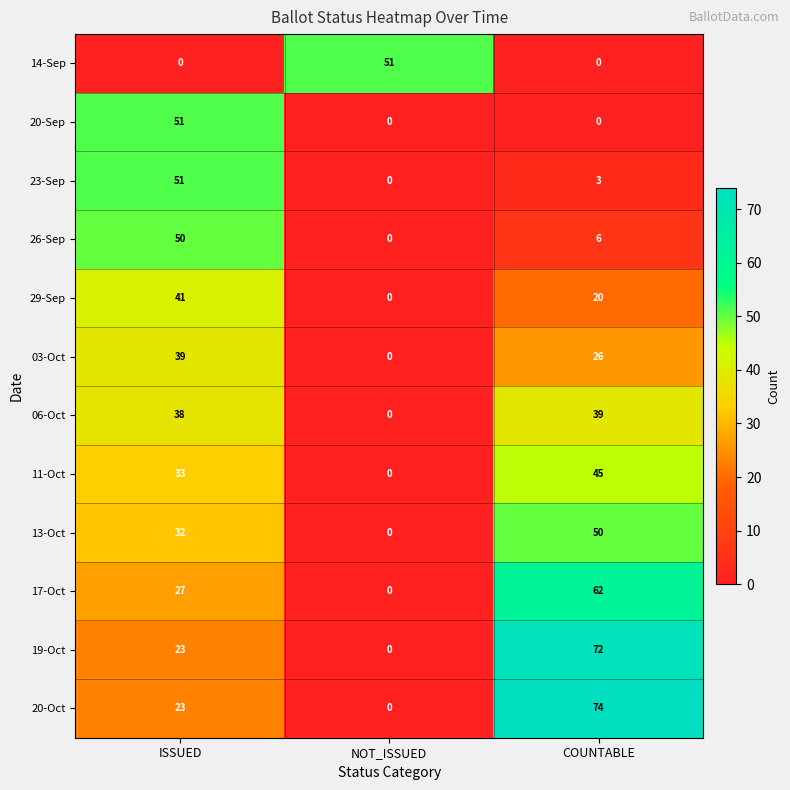

Is the value of 29-Sep at NOT_ISSUED greater than the value of 06-Oct at COUNTABLE?

No